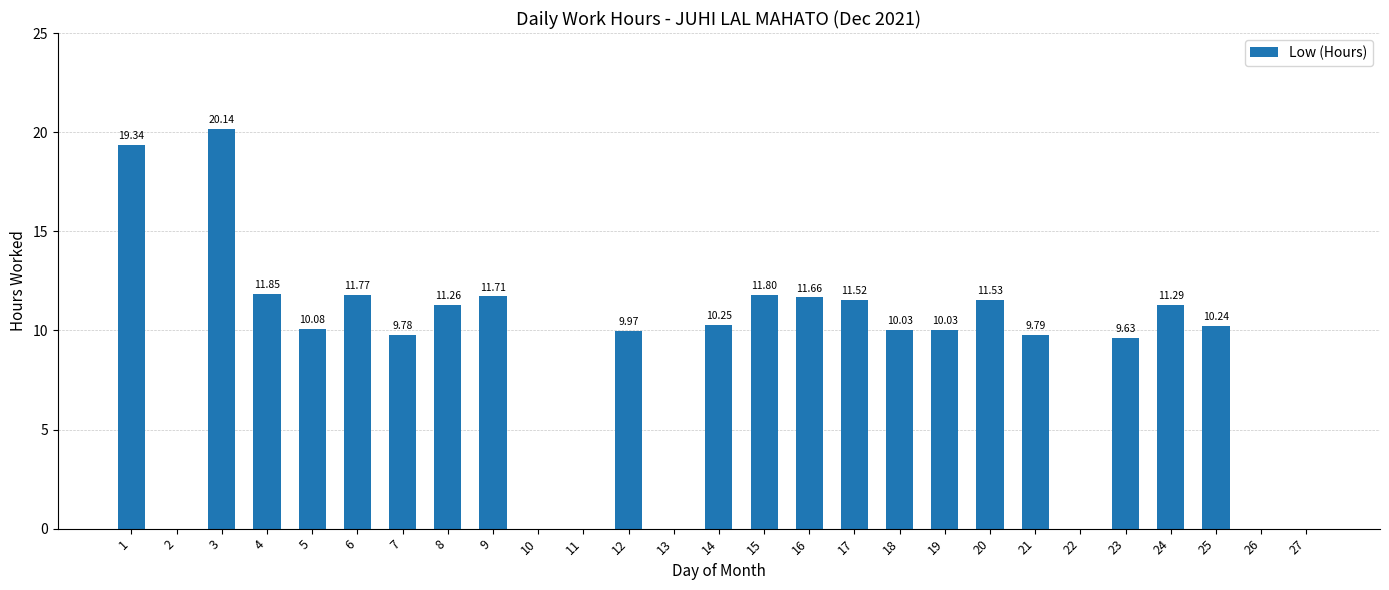

What is the sum of all values?

233.7